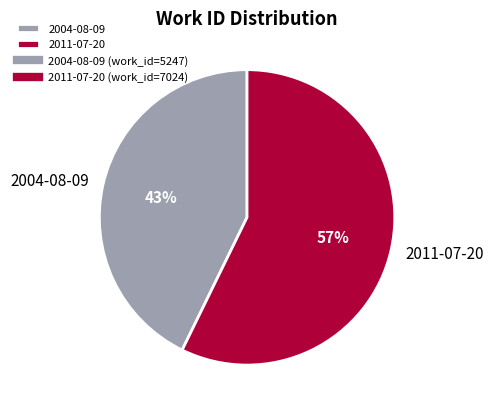

What is the smallest slice in the pie chart?

2004-08-09